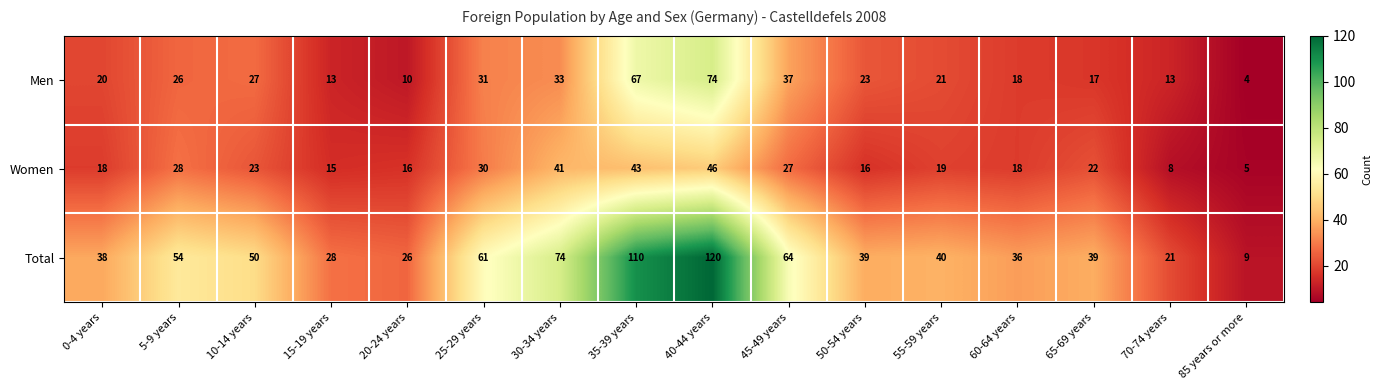

Is the value of Women at 5-9 years greater than the value of Total at 25-29 years?

No